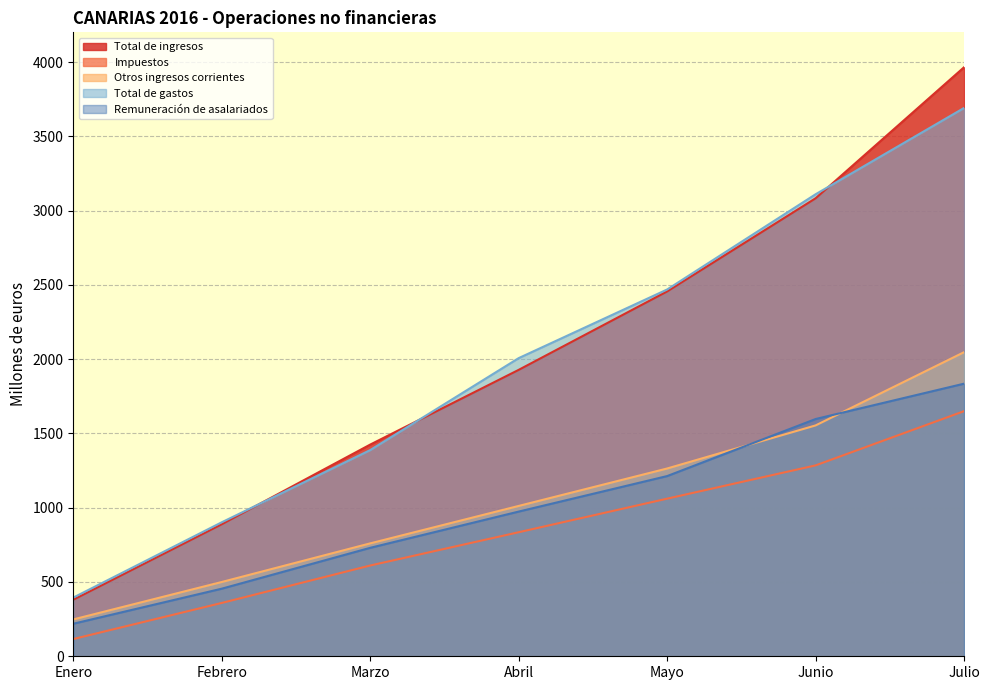

True or false: Otros ingresos corrientes and Total de gastos cross at least once.

False